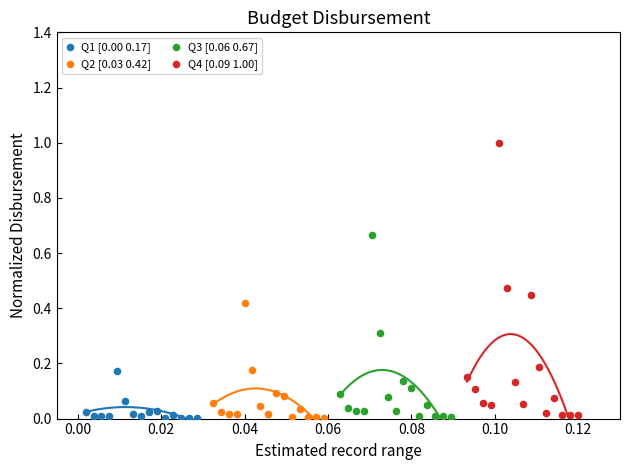

Which series reaches the maximum Y coordinate?

Q4 [0.09 1.00]